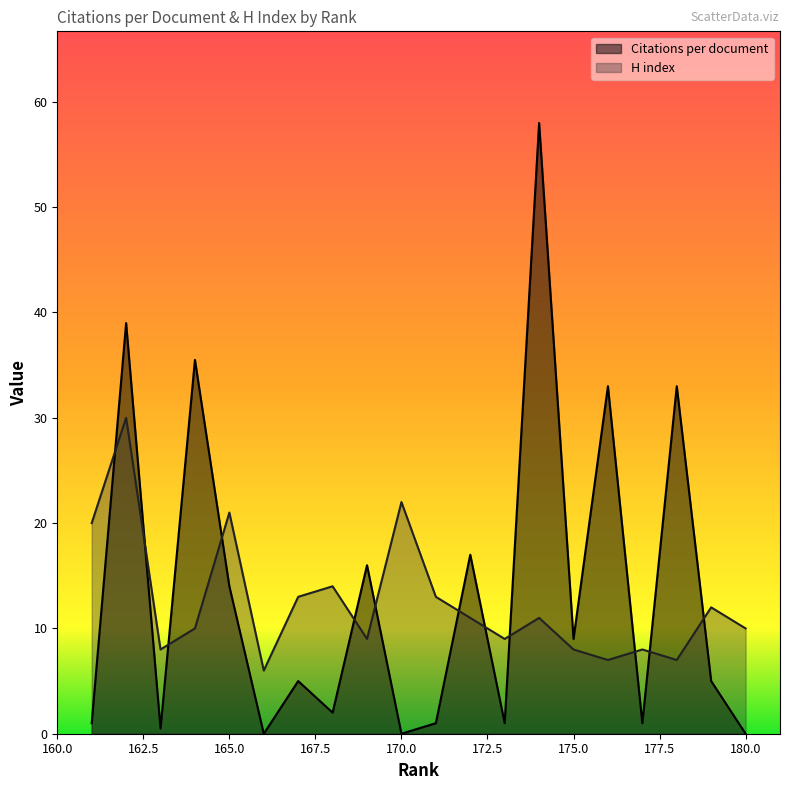

What is the maximum value shown in the chart?

58.0